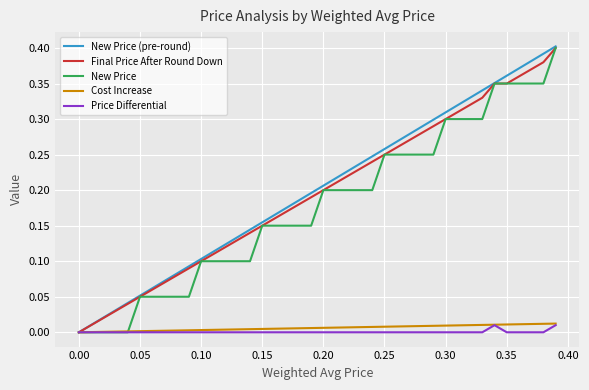

What is the greatest value displayed?

0.4